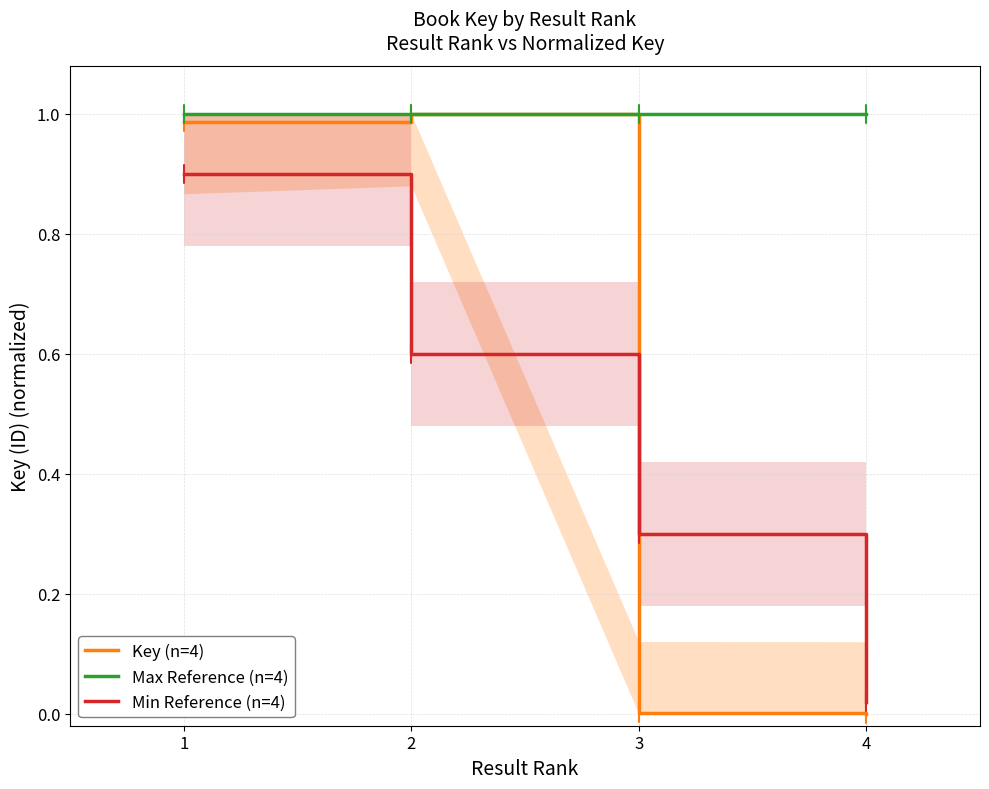

How many categories are shown in the chart?

4